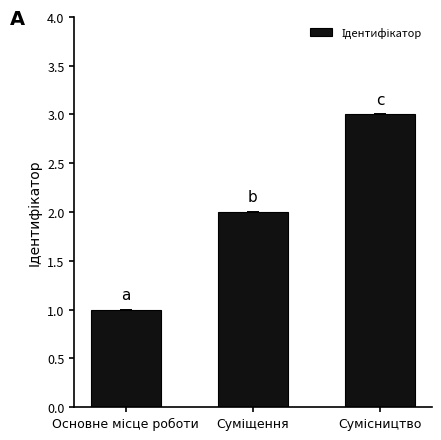

Reading left to right, extract all data points from this chart.

1	2	3